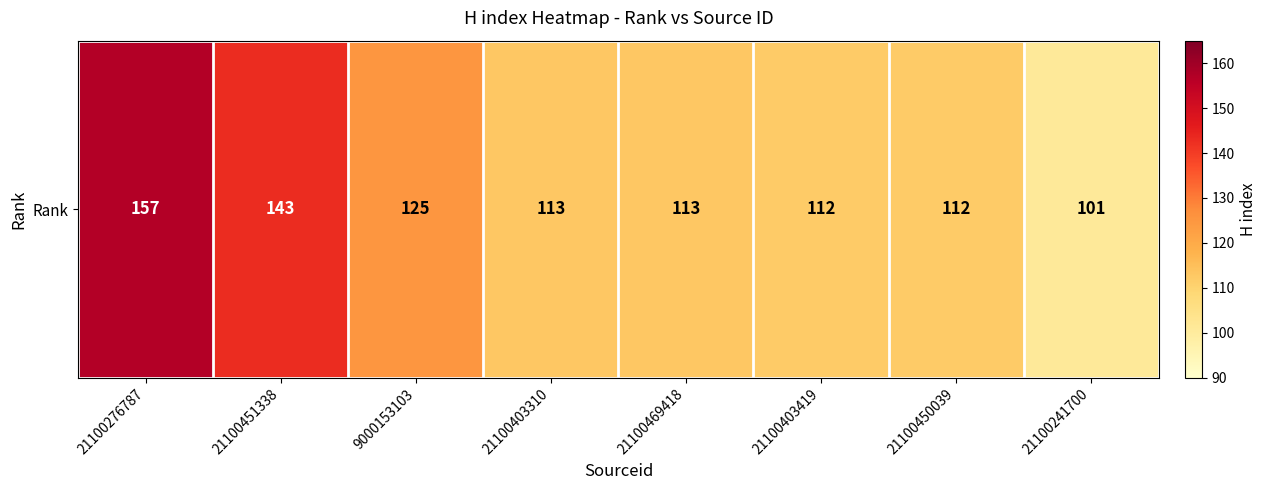

List the labels in order of value, smallest first.

21100241700, 21100403419, 21100450039, 21100403310, 21100469418, 9000153103, 21100451338, 21100276787